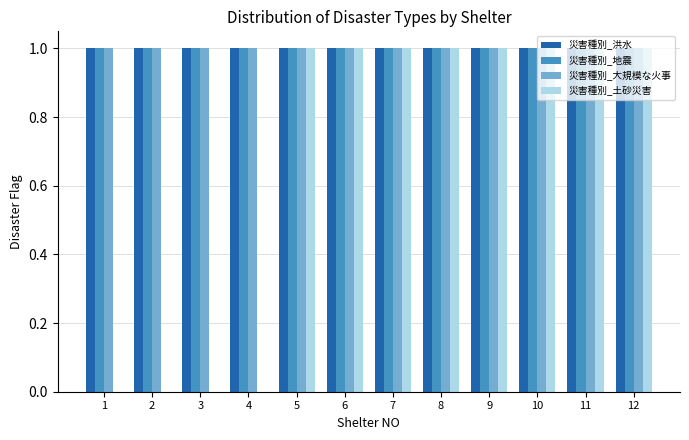

What is the total value across all series at 8?

4